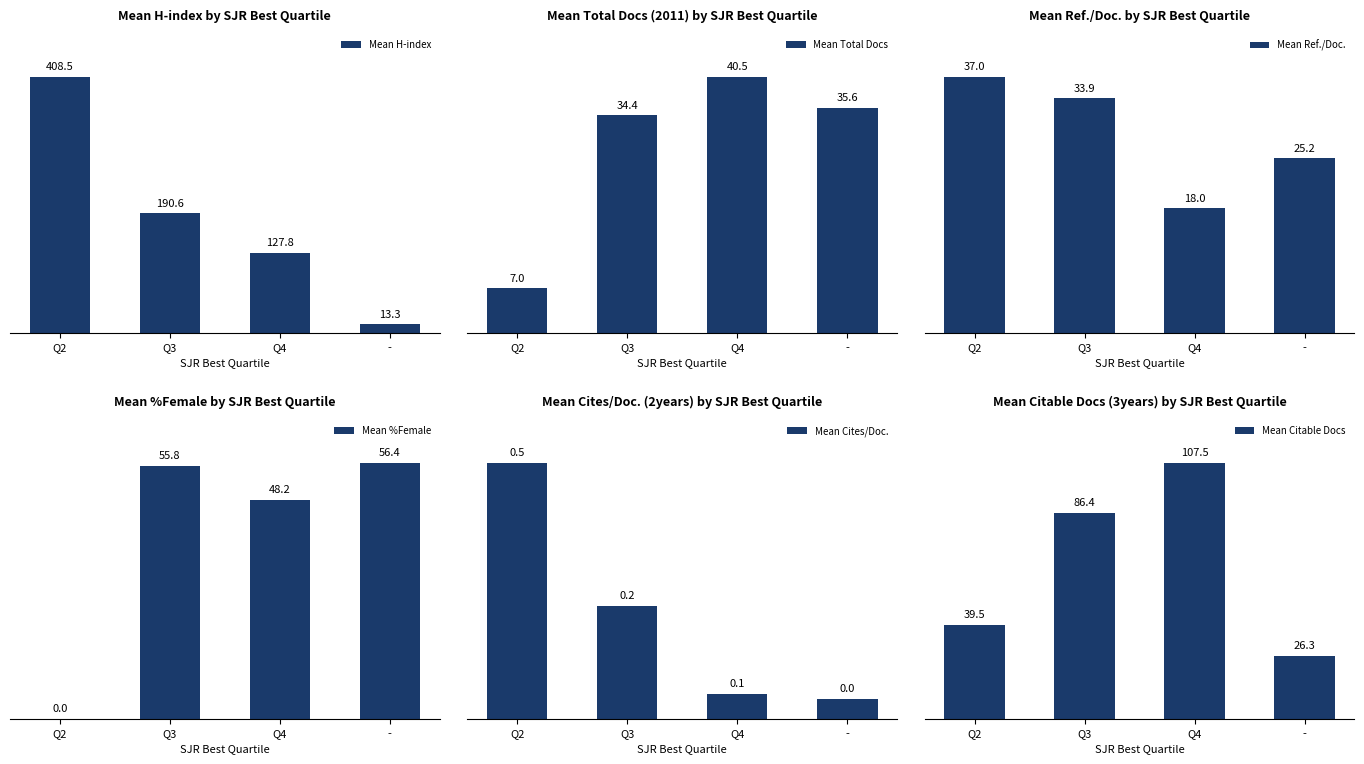

True or false: Mean %Female has a value of 33.6 at Q2.

False